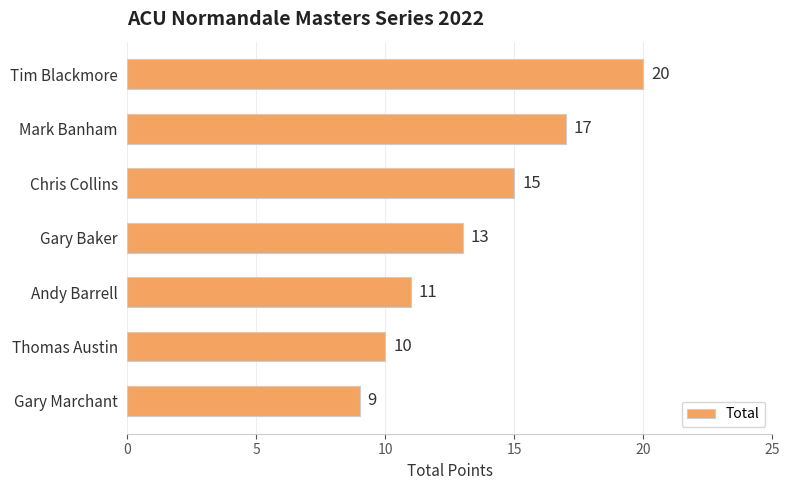

Reading top to bottom, list all the values displayed in this chart.

20	17	15	13	11	10	9